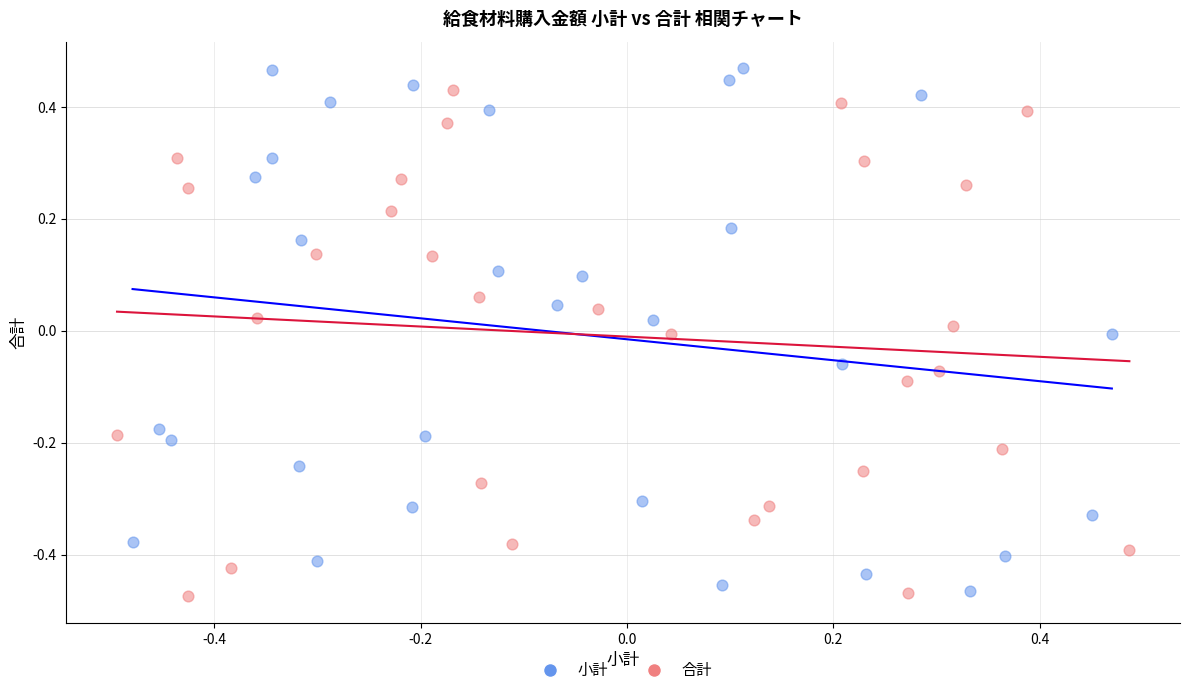

Which series reaches the maximum Y coordinate?

小計